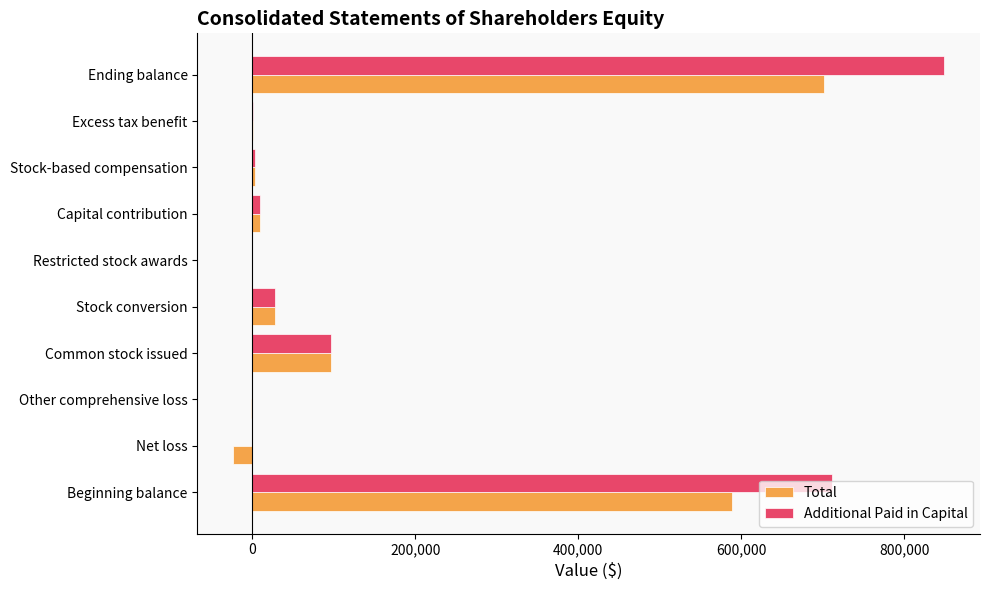

Is the value of Additional Paid in Capital at Capital contribution greater than the value of Total at Common stock issued?

No